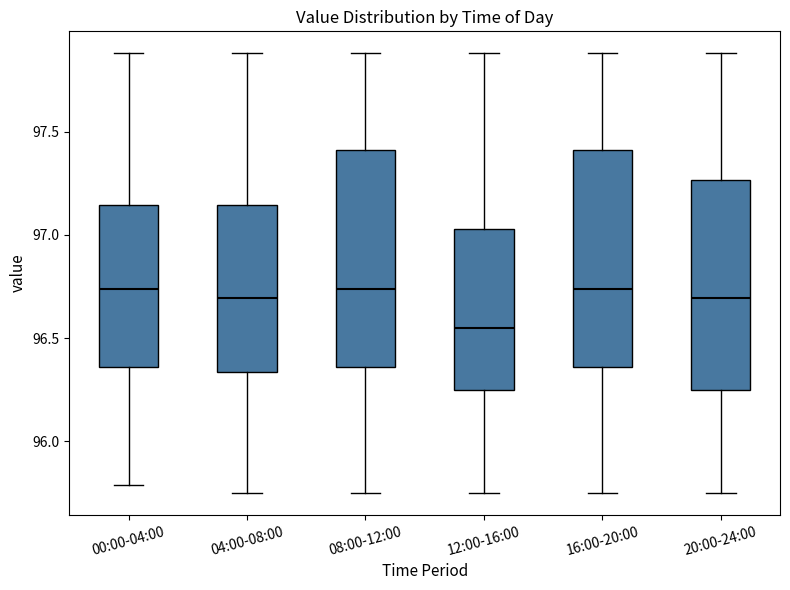

Which box's median line is the lowest?

12:00-16:00